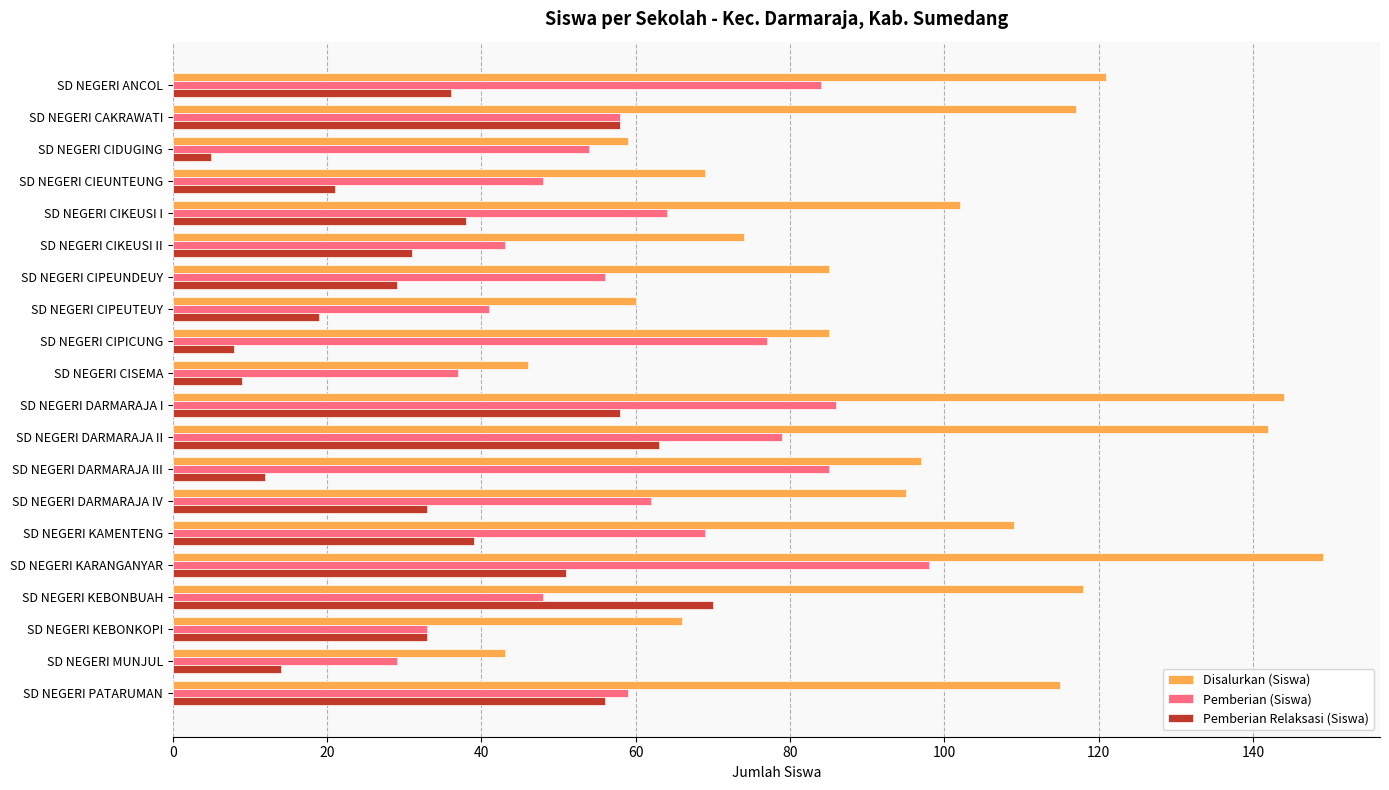

Which series has the widest spread of values?

Disalurkan (Siswa)